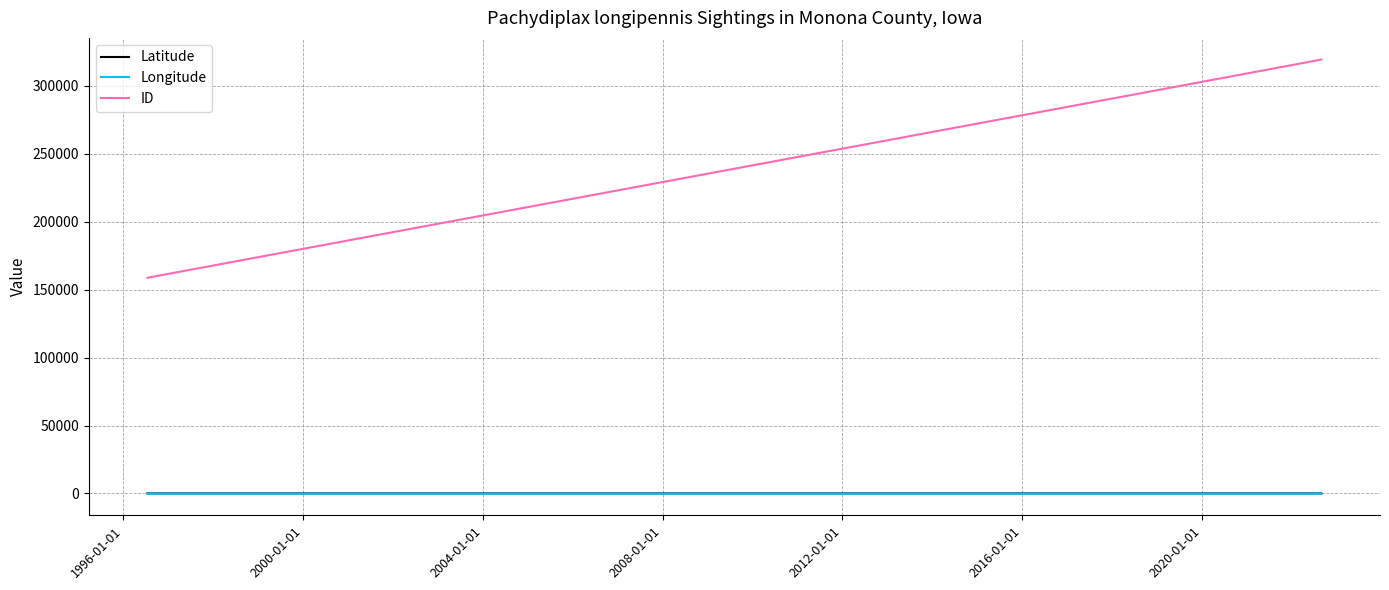

Which series has the largest range (max minus min)?

ID